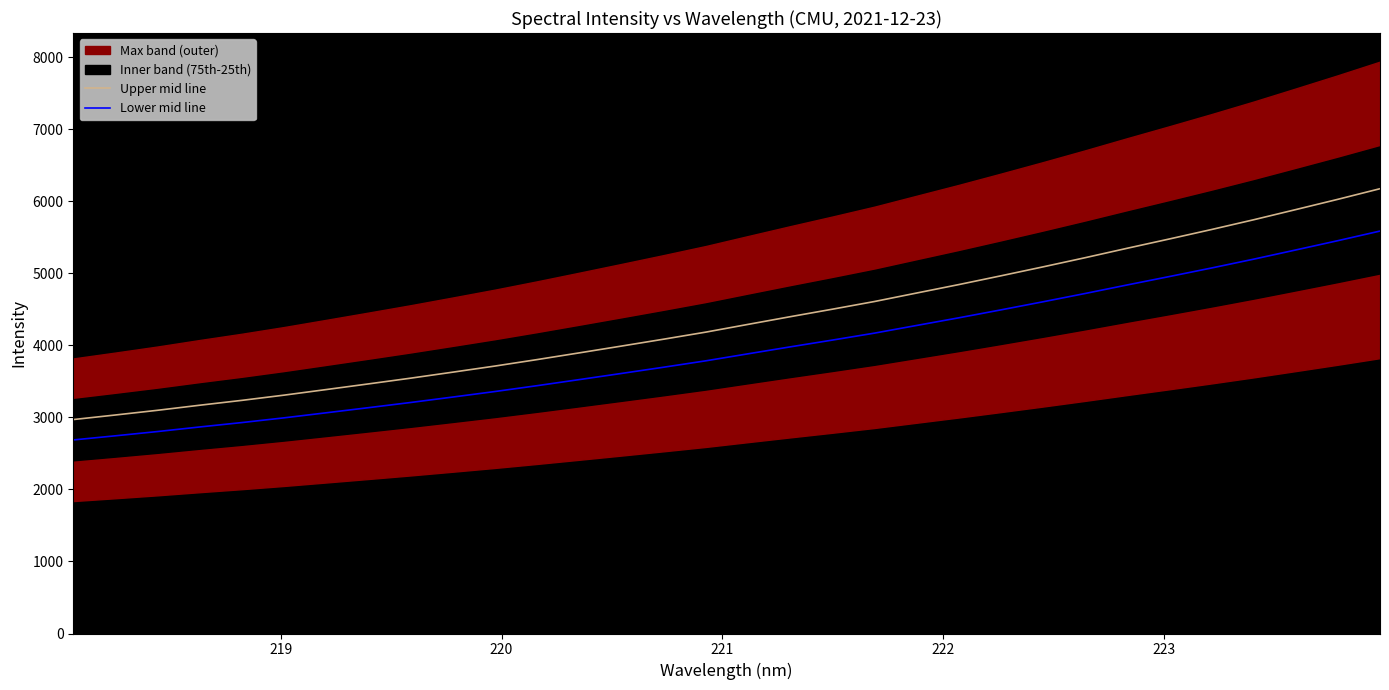

True or false: Lower mid line and Upper mid line intersect in this chart.

False